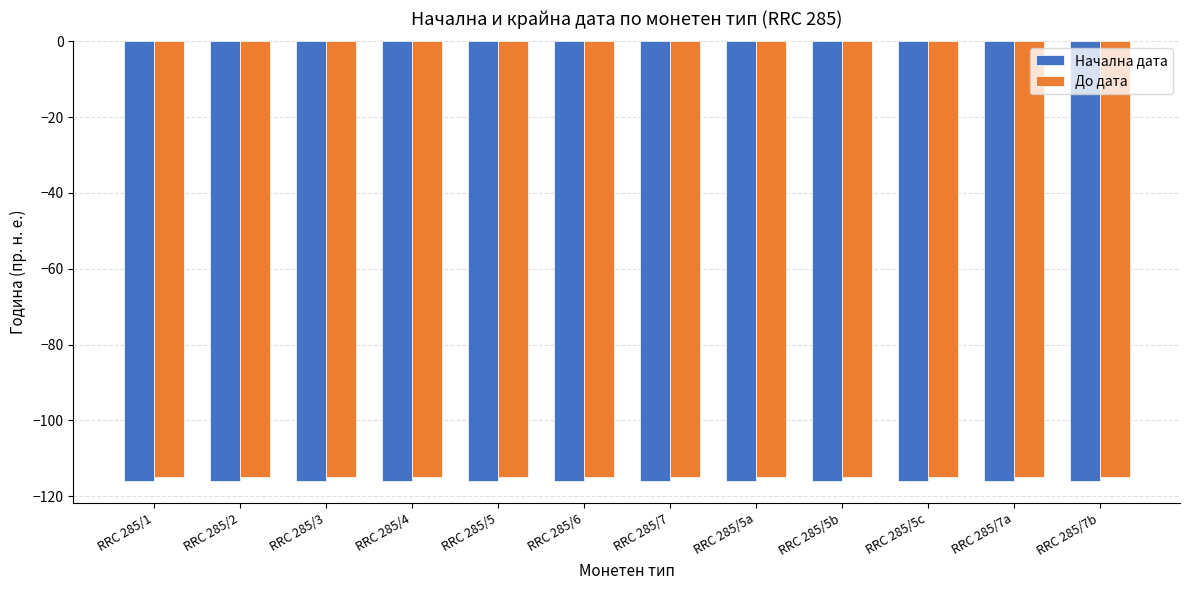

Reading right to left, list all the values displayed in this chart.

Начална дата: -116	-116	-116	-116	-116	-116	-116	-116	-116	-116	-116	-116
До дата: -115	-115	-115	-115	-115	-115	-115	-115	-115	-115	-115	-115